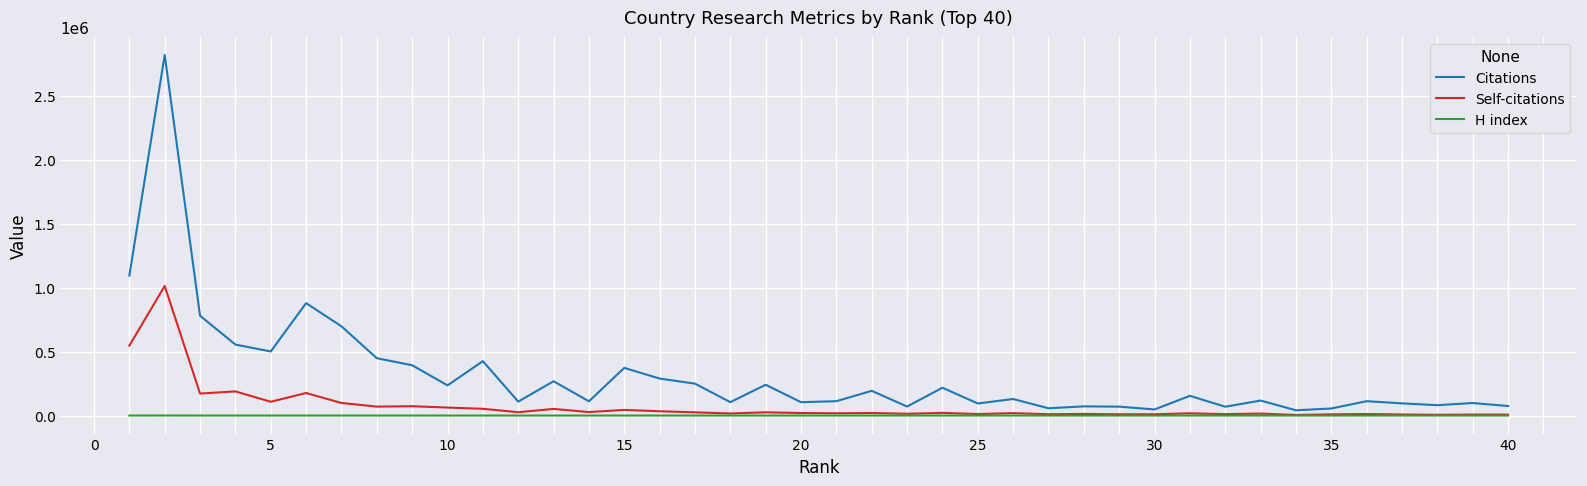

List the series in order of their peak value, highest first.

Citations, Self-citations, H index